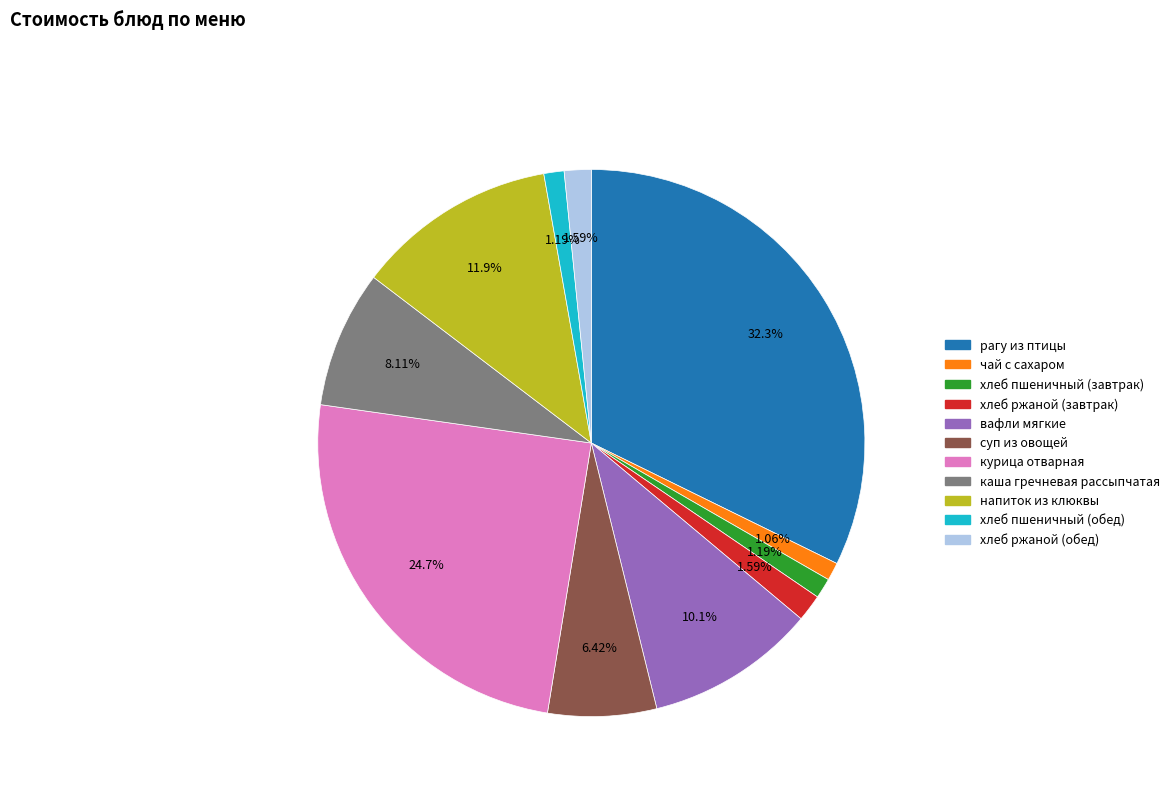

Approximately how many times larger is the value at каша гречневая рассыпчатая compared to хлеб пшеничный (завтрак)?

6.8